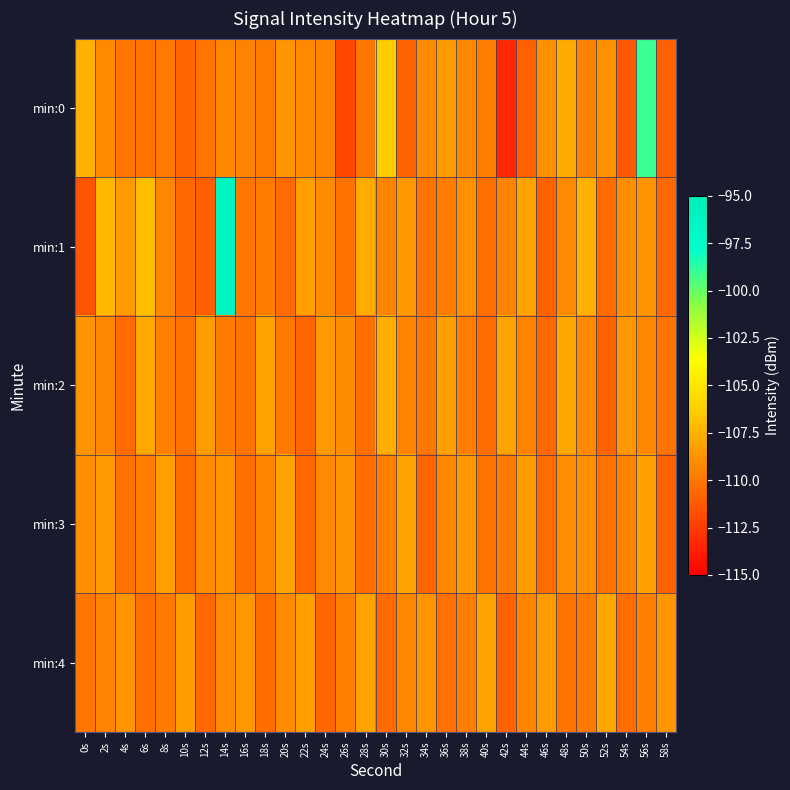

Count the number of data series in this chart.

5